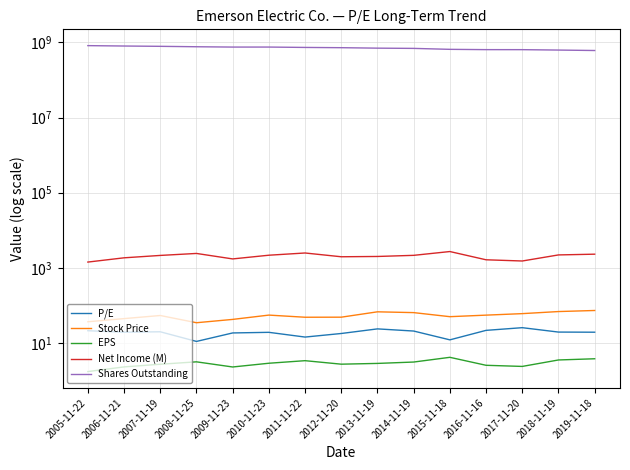

How many values in the Stock Price series are below 53?

7